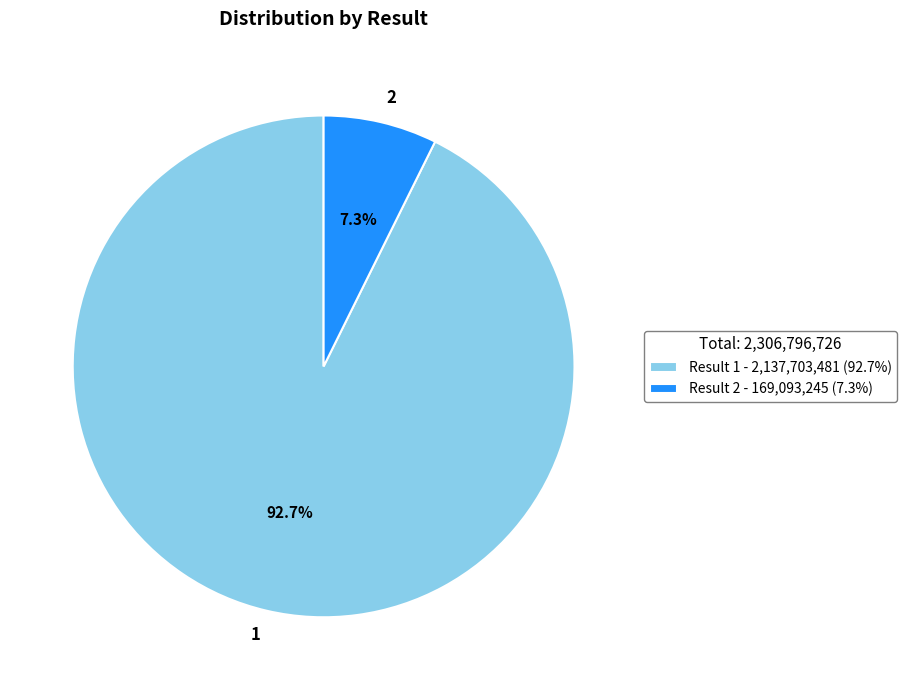

Is there any slice that represents more than half of the pie?

Yes